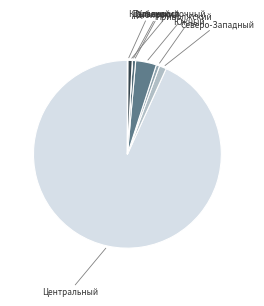

The Дальневосточный slice represents 7% of the pie. True or false?

False